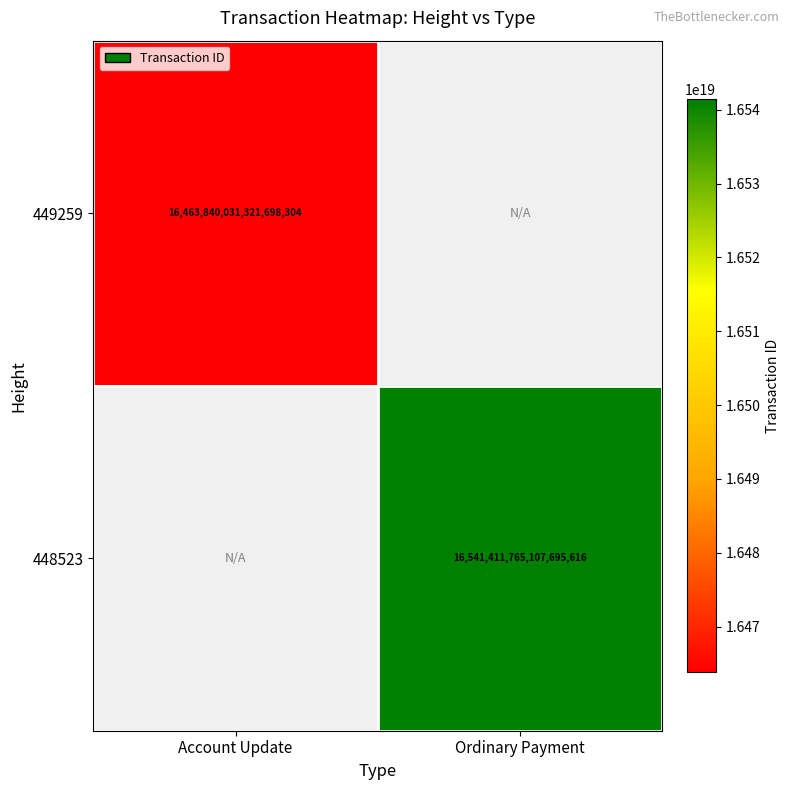

At which category does the chart reach its minimum across all series?

Account Update